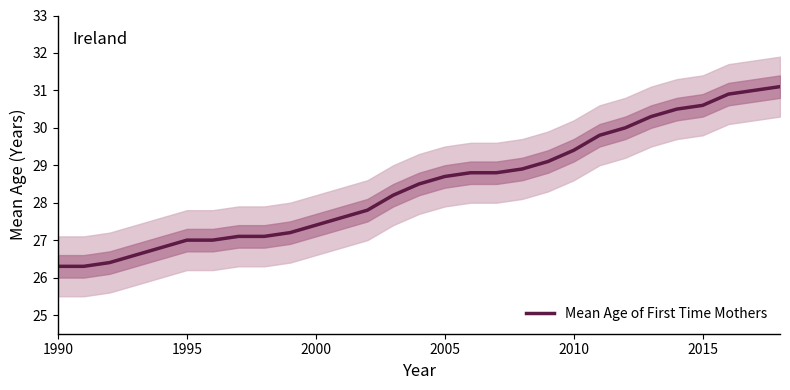

Reading left to right, what are all the values shown in this chart?

26.3	26.3	26.4	26.6	26.8	27.0	27.0	27.1	27.1	27.2	27.4	27.6	27.8	28.2	28.5	28.7	28.8	28.8	28.9	29.1	29.4	29.8	30.0	30.3	30.5	30.6	30.9	31.0	31.1